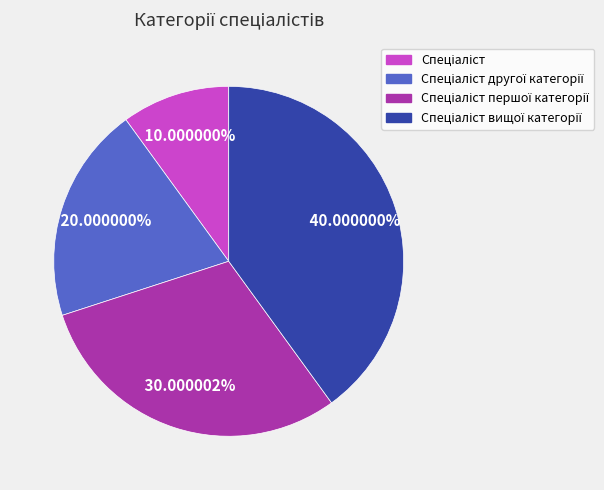

Does any single category account for the majority?

No